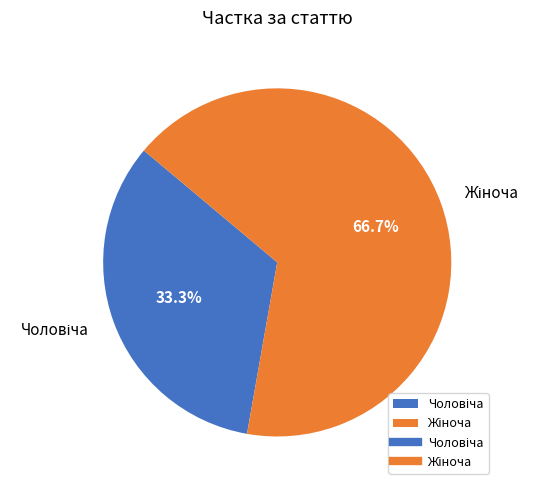

Is there a majority slice in this chart?

Yes